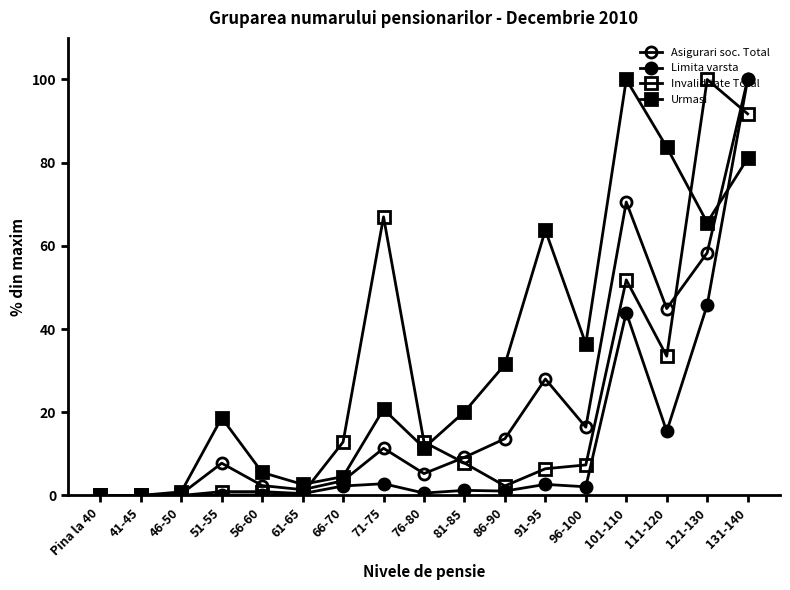

What is the spread (max minus min) of values at 111-120?

68.3